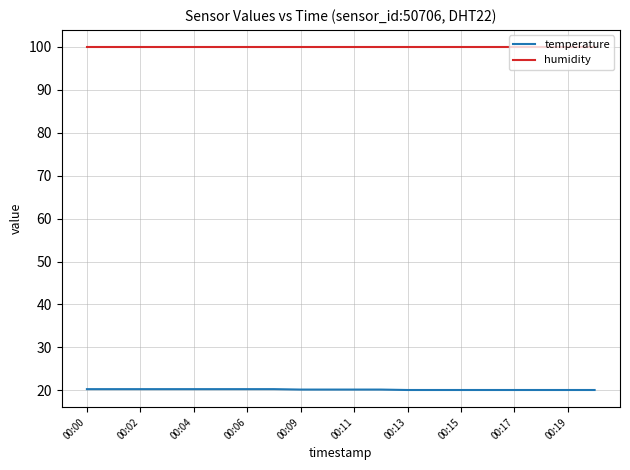

Rank the series by their average value, from highest to lowest.

humidity, temperature